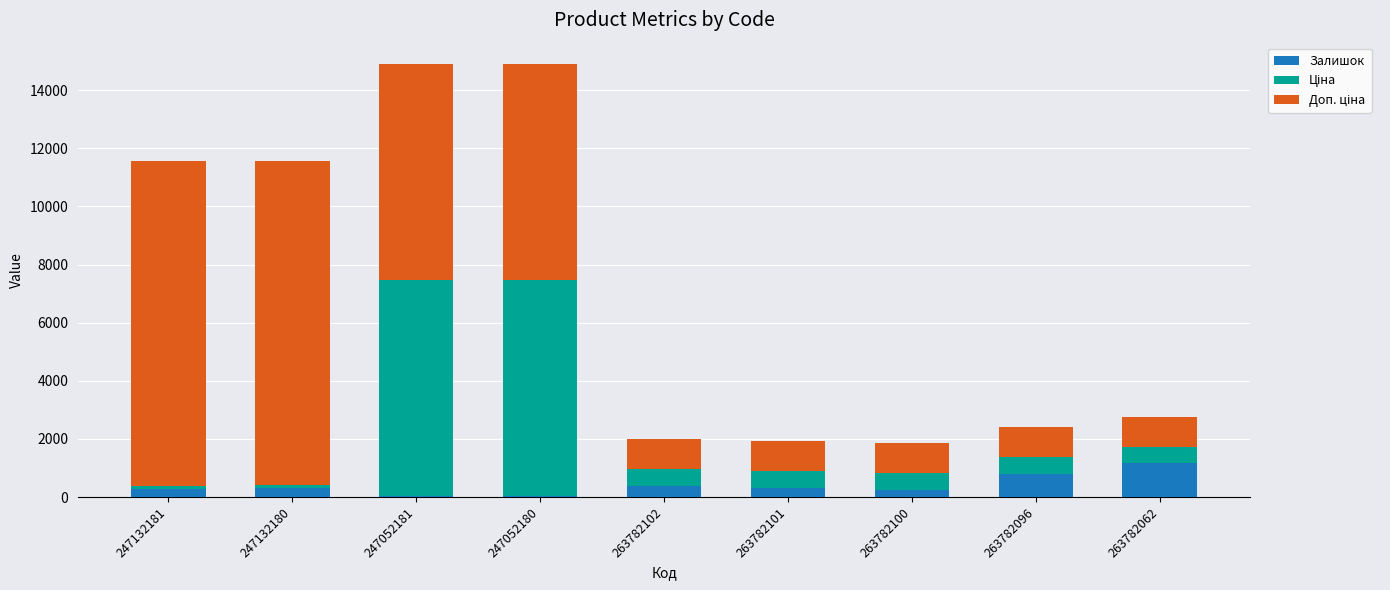

What is the total value across all series at 263782101?

1930.6